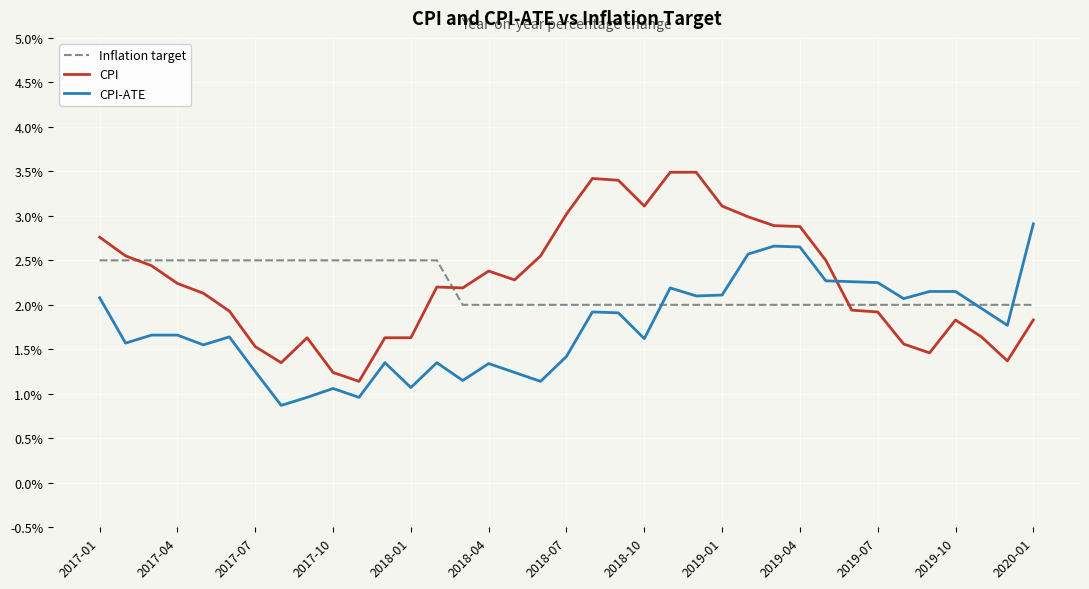

Which series has the widest spread of values?

CPI